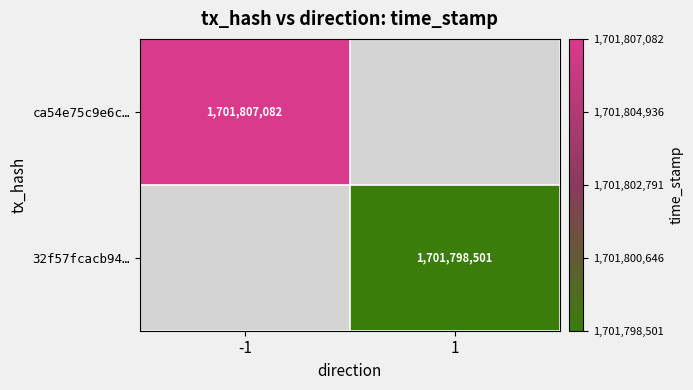

At how many categories does at least one series exceed 1701800505?

1